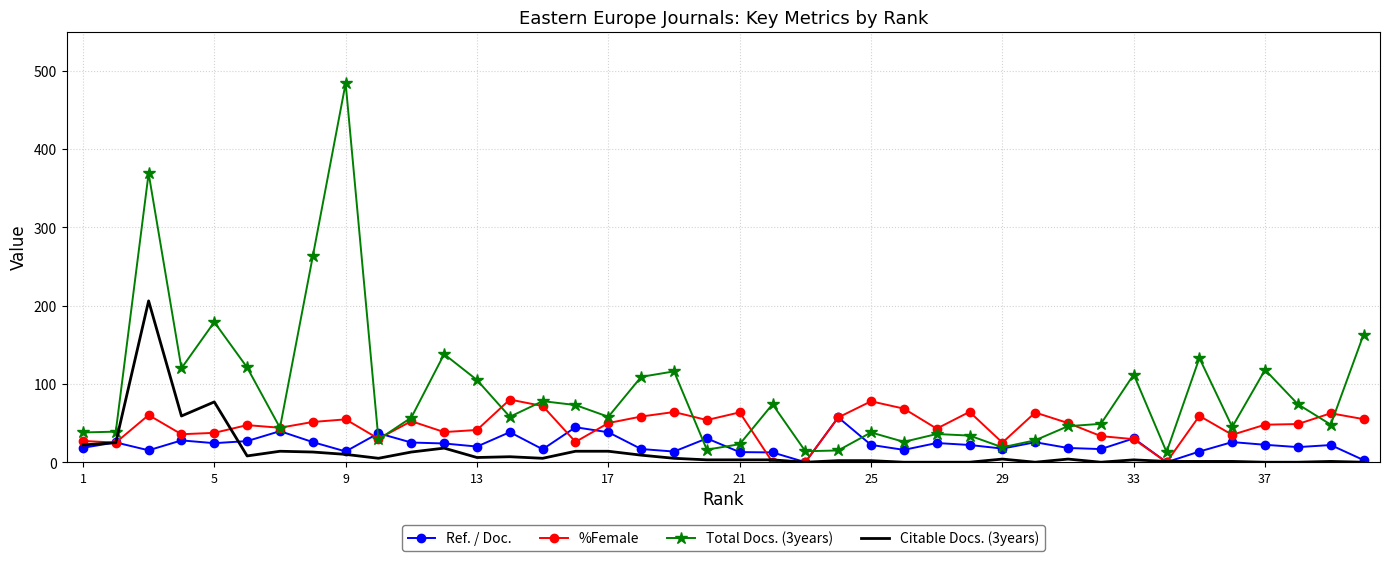

What are all the series names shown in the legend?

Ref. / Doc., %Female, Total Docs. (3years), Citable Docs. (3years)